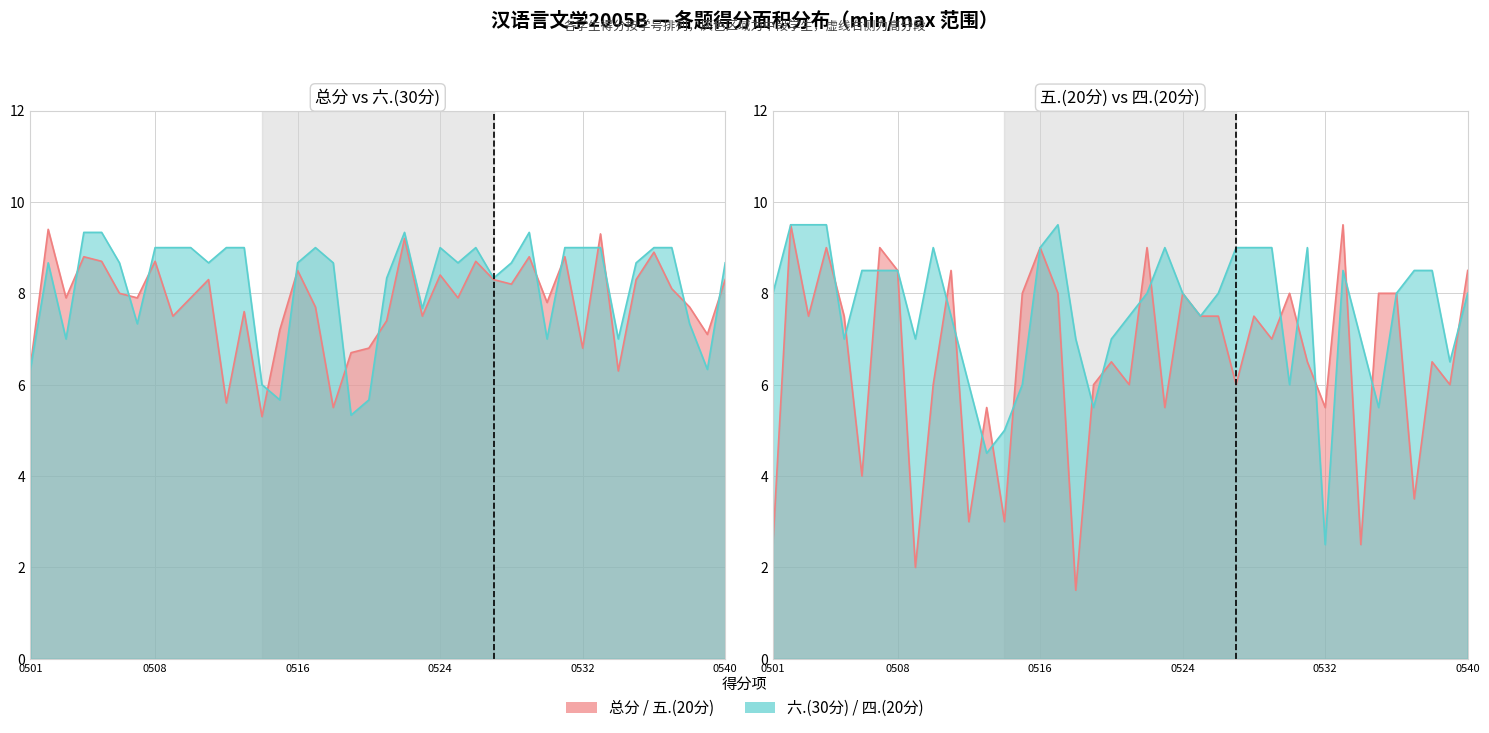

Reading left to right, what are all the values shown in this chart?

总分: 6.4	9.4	7.9	8.8	8.7	8.0	7.9	8.7	7.5	7.9	8.3	5.6	7.6	5.3	7.2	8.5	7.7	5.5	6.7	6.8	7.4	9.2	7.5	8.4	7.9	8.7	8.3	8.2	8.8	7.8	8.8	6.8	9.3	6.3	8.3	8.9	8.1	7.7	7.1	8.3
五.(20分): 2.5	9.5	7.5	9.0	7.5	4.0	9.0	8.5	2.0	6.0	8.5	3.0	5.5	3.0	8.0	9.0	8.0	1.5	6.0	6.5	6.0	9.0	5.5	8.0	7.5	7.5	6.0	7.5	7.0	8.0	6.5	5.5	9.5	2.5	8.0	8.0	3.5	6.5	6.0	8.5
四.(20分): 8.0	9.5	9.5	9.5	7.0	8.5	8.5	8.5	7.0	9.0	7.5	6.0	4.5	5.0	6.0	9.0	9.5	7.0	5.5	7.0	7.5	8.0	9.0	8.0	7.5	8.0	9.0	9.0	9.0	6.0	9.0	2.5	8.5	7.0	5.5	8.0	8.5	8.5	6.5	8.0
六.(30分): 6.3	8.7	7.0	9.3	9.3	8.7	7.3	9.0	9.0	9.0	8.7	9.0	9.0	6.0	5.7	8.7	9.0	8.7	5.3	5.7	8.3	9.3	7.7	9.0	8.7	9.0	8.3	8.7	9.3	7.0	9.0	9.0	9.0	7.0	8.7	9.0	9.0	7.3	6.3	8.7